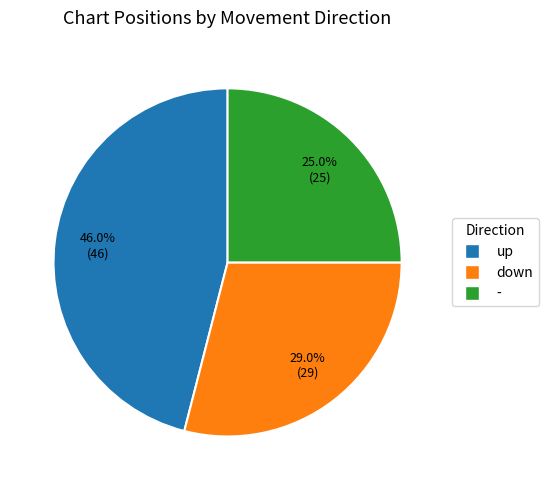

To the nearest percent, what is the difference between the - and down slice percentages?

4%